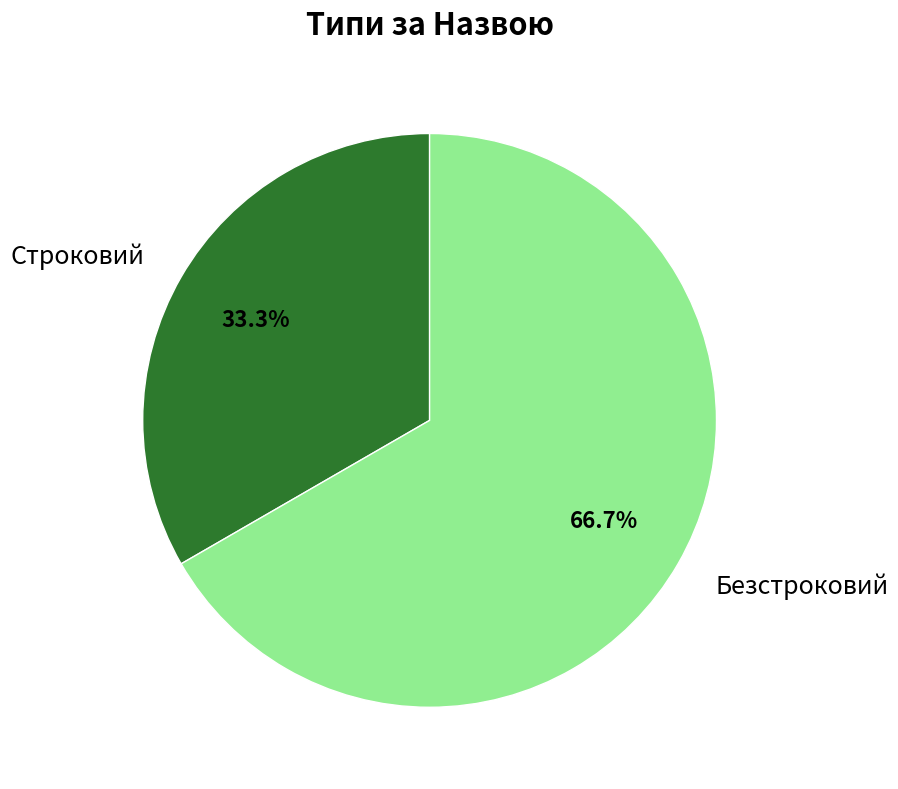

Which category accounts for the majority?

Безстроковий